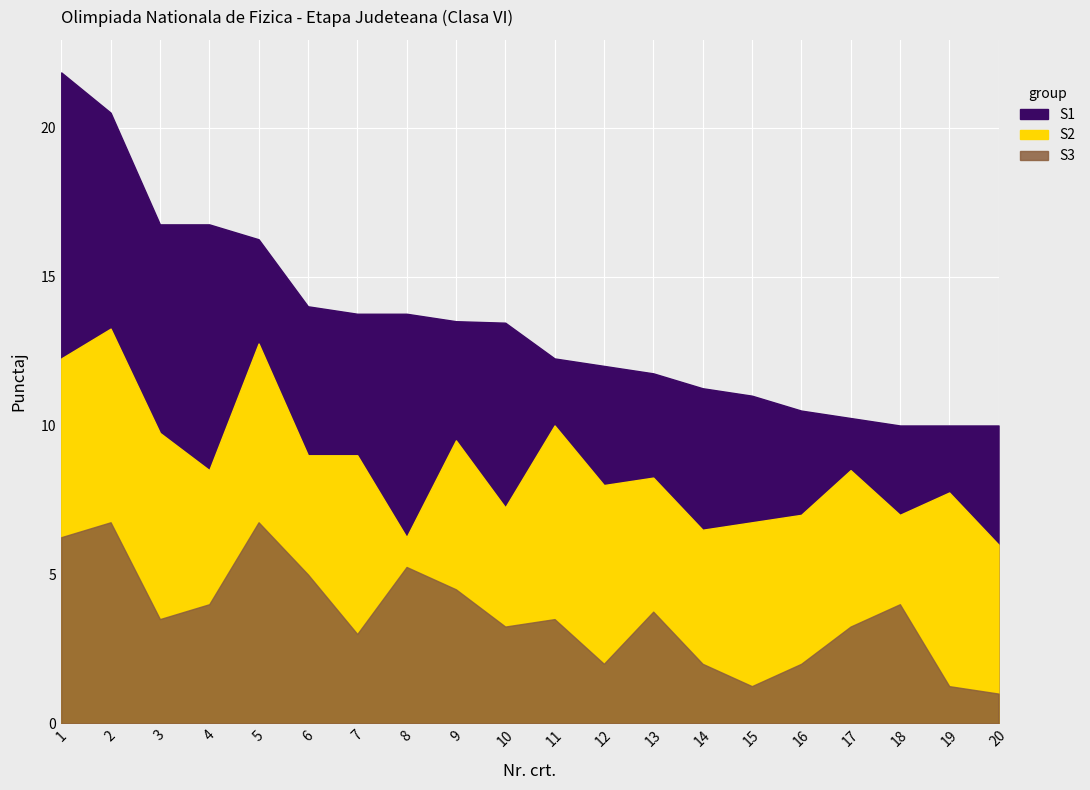

What is the maximum value for S2?

6.5